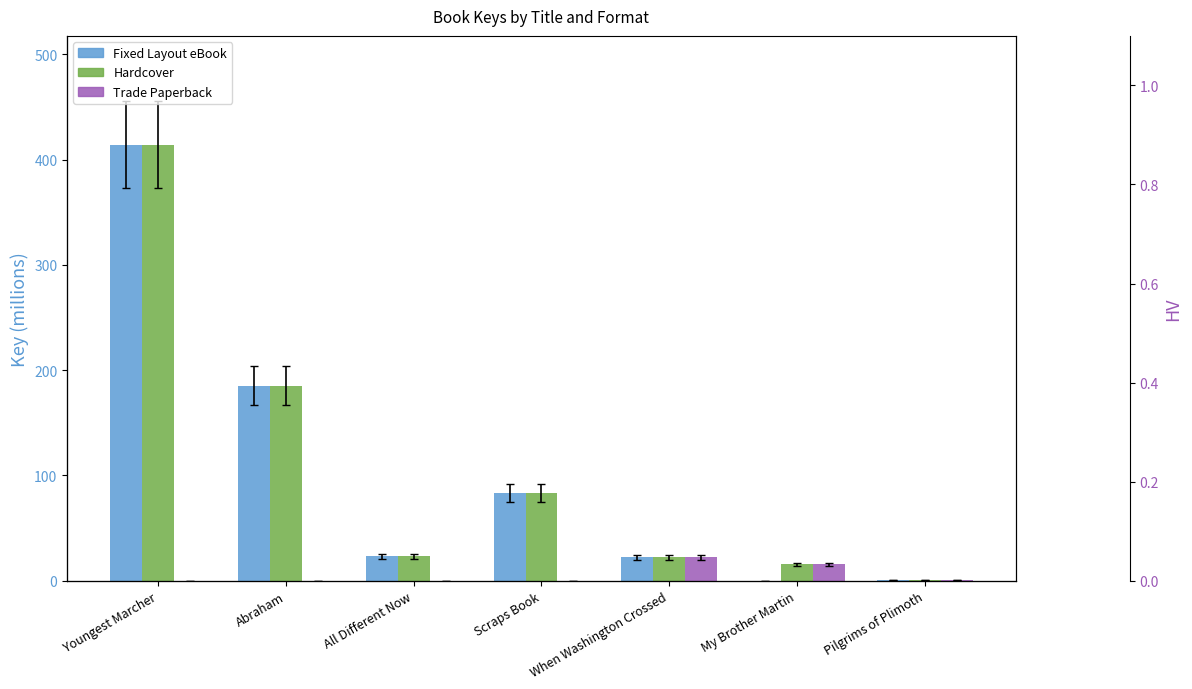

The value of Trade Paperback at My Brother Martin is 15.7. True or false?

True